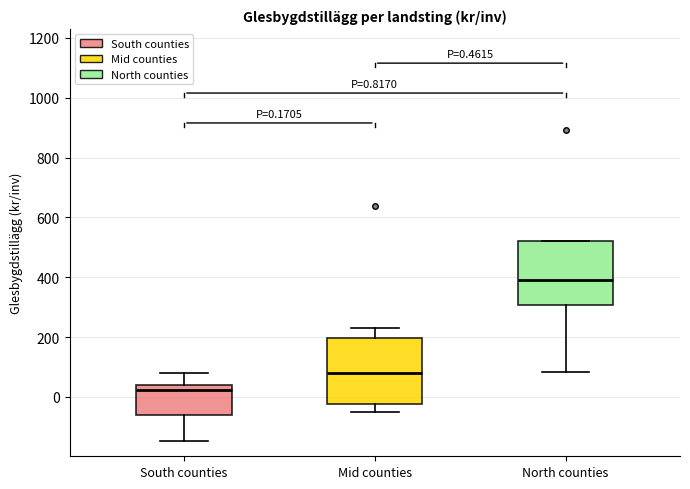

Which box has the lowest median line?

South counties